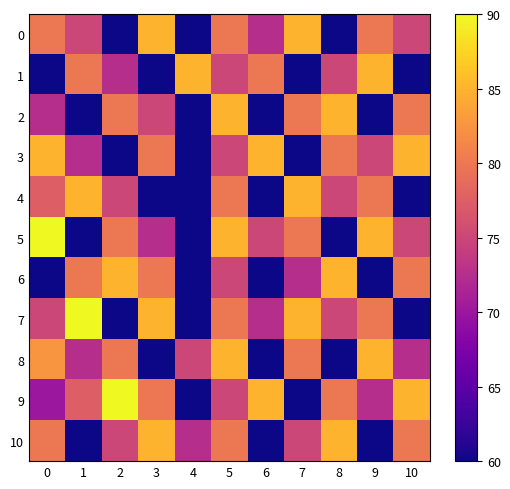

At which category does the chart reach its minimum across all series?

2